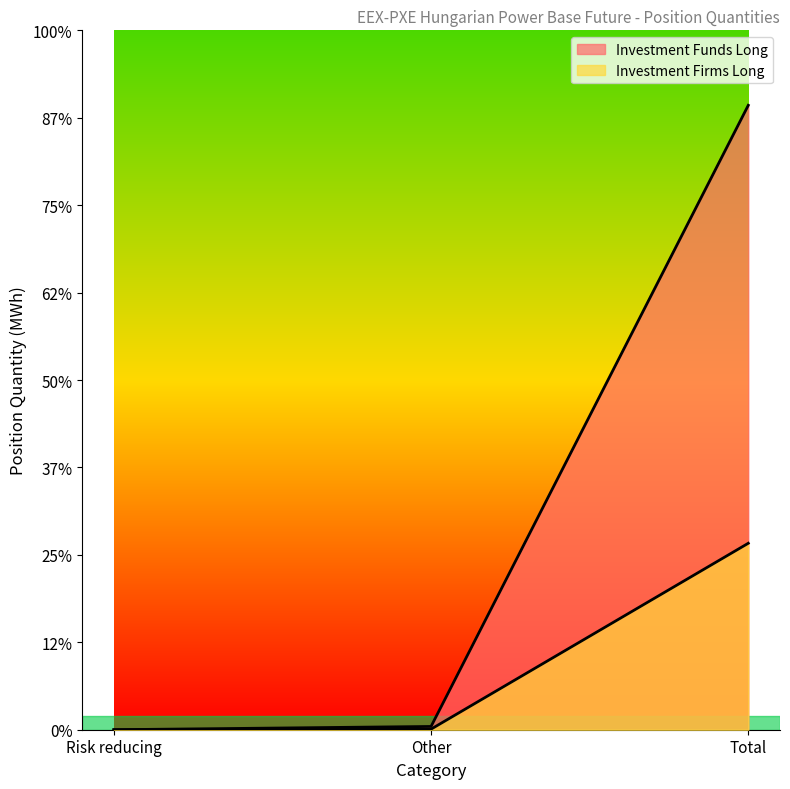

Rank the series by their average value, from lowest to highest.

Investment Firms Long, Investment Funds Long